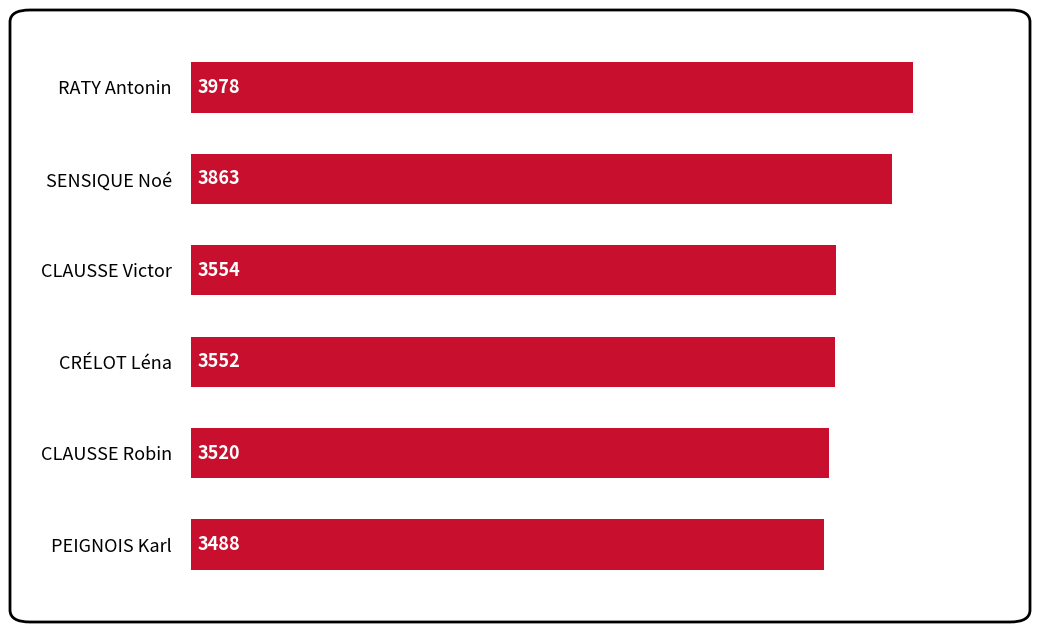

What is the difference between the second highest and minimum values?

375